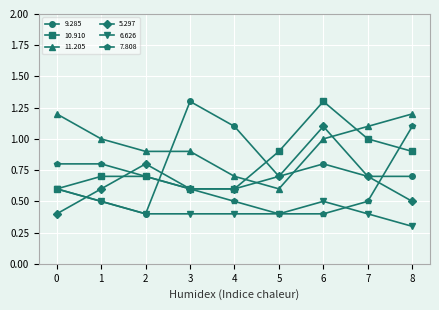

True or false: 7.808 and 5.297 intersect in this chart.

True